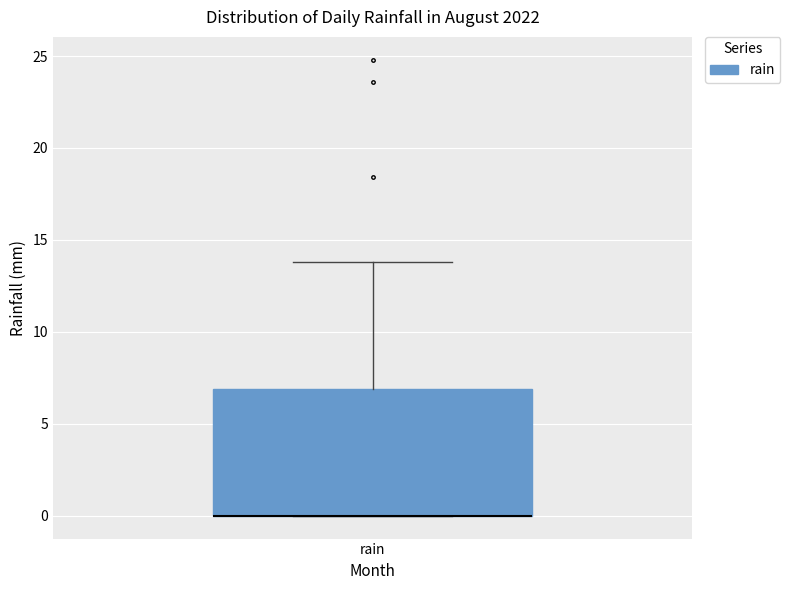

Read this box plot against the y-axis: the position of the median line, the range covered by the box, and the ends of both whiskers. The values are not printed on the chart, so give them approximately, as read against the axis.

median 0 (drawn on the box's lower edge), box 0 to 7, whiskers 0 to 14